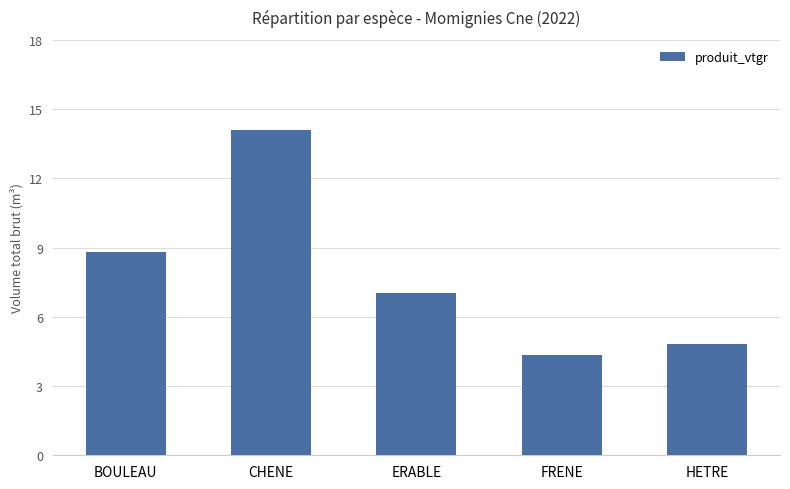

At which label is the value closest to 9?

BOULEAU